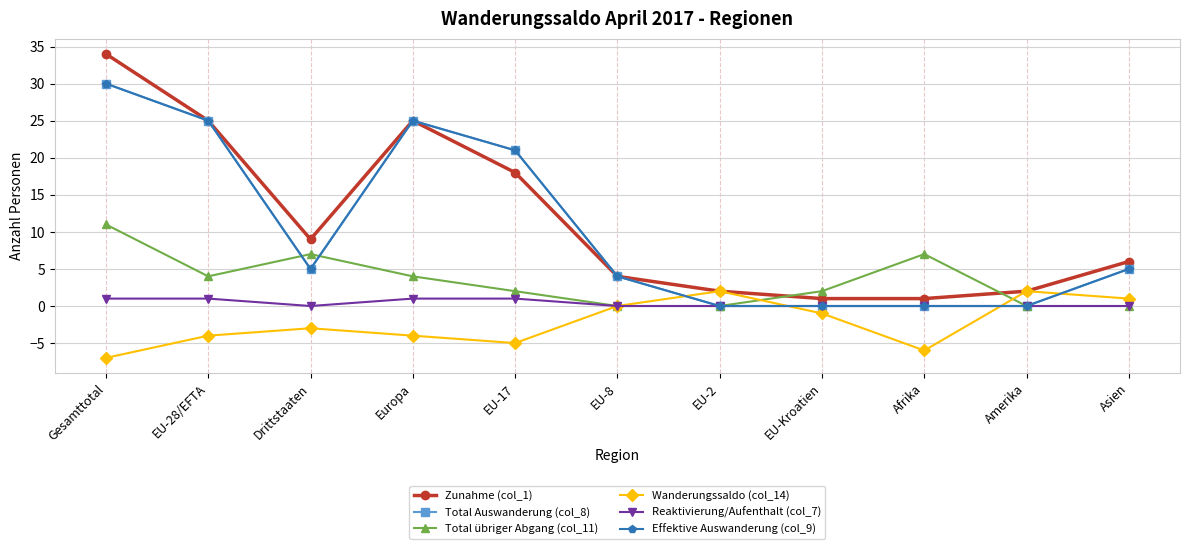

Is this an area chart (filled region under the line)?

No